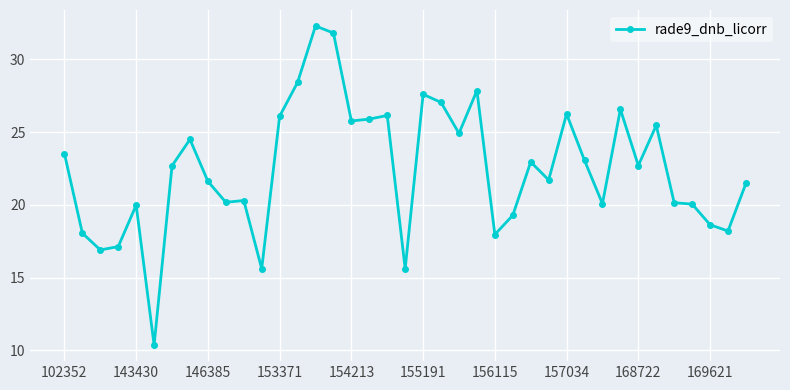

Does the chart display data point markers on the line(s)?

Yes